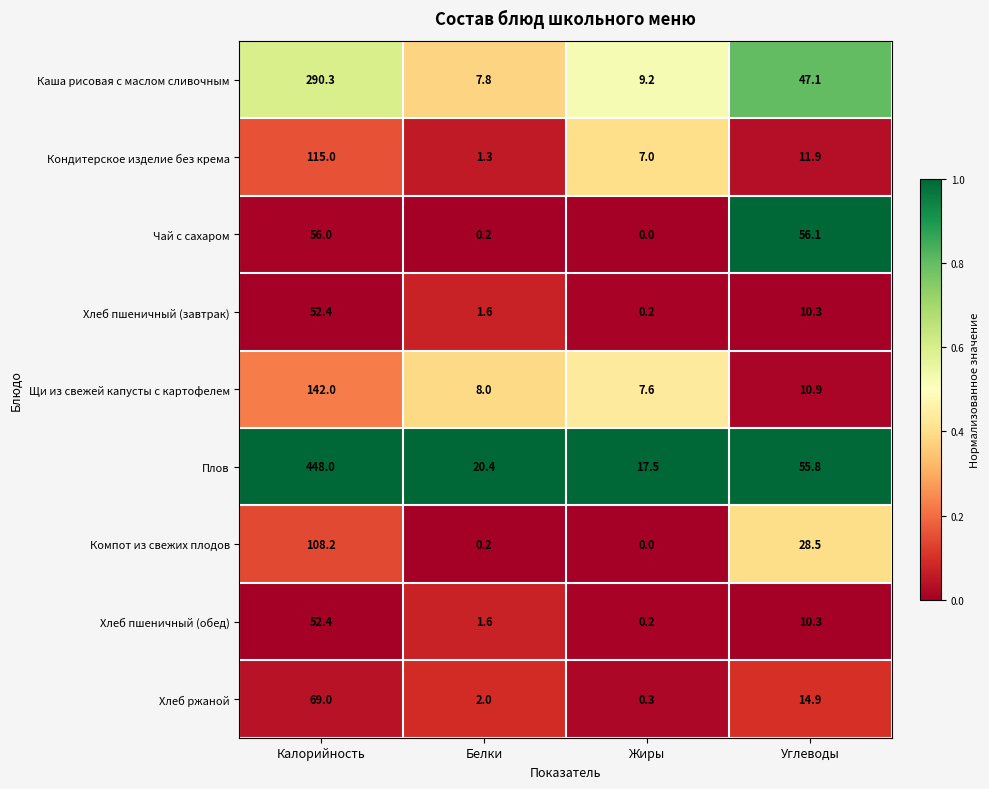

What is the sum of the Плов values at Белки and Жиры?

37.9